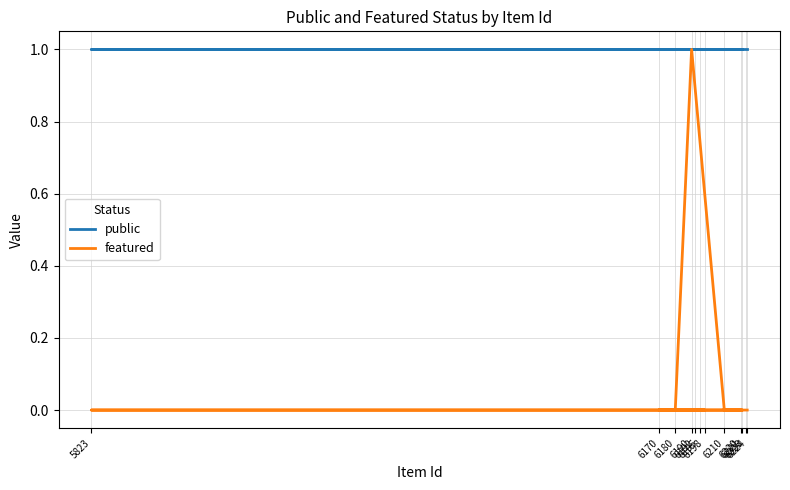

How many lines are shown in the chart?

2